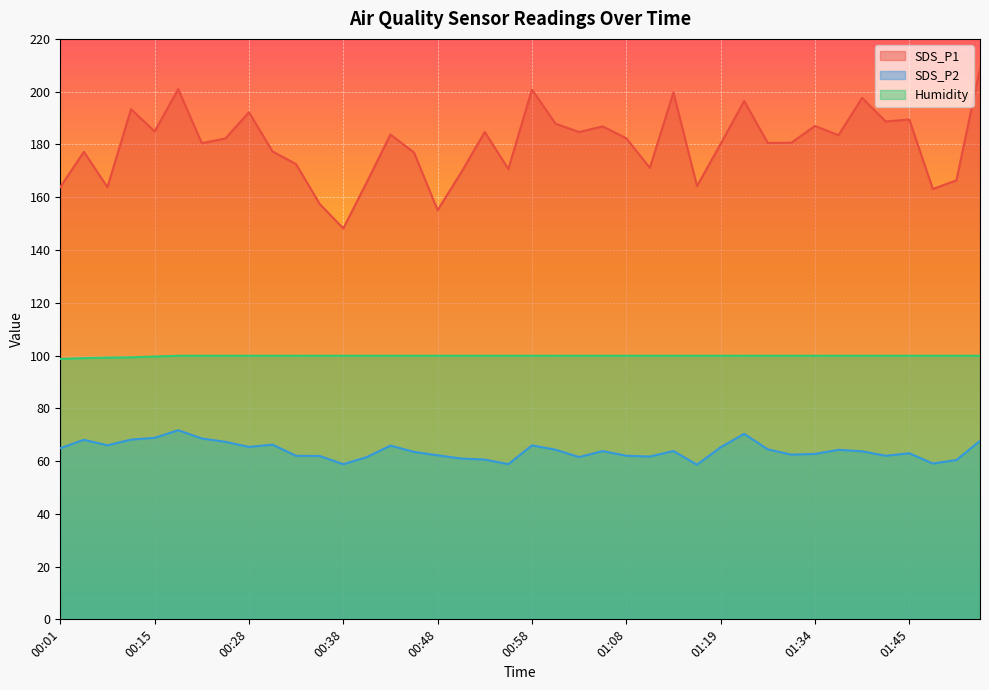

What is the difference between the second highest and second lowest values in the Humidity series?

0.9